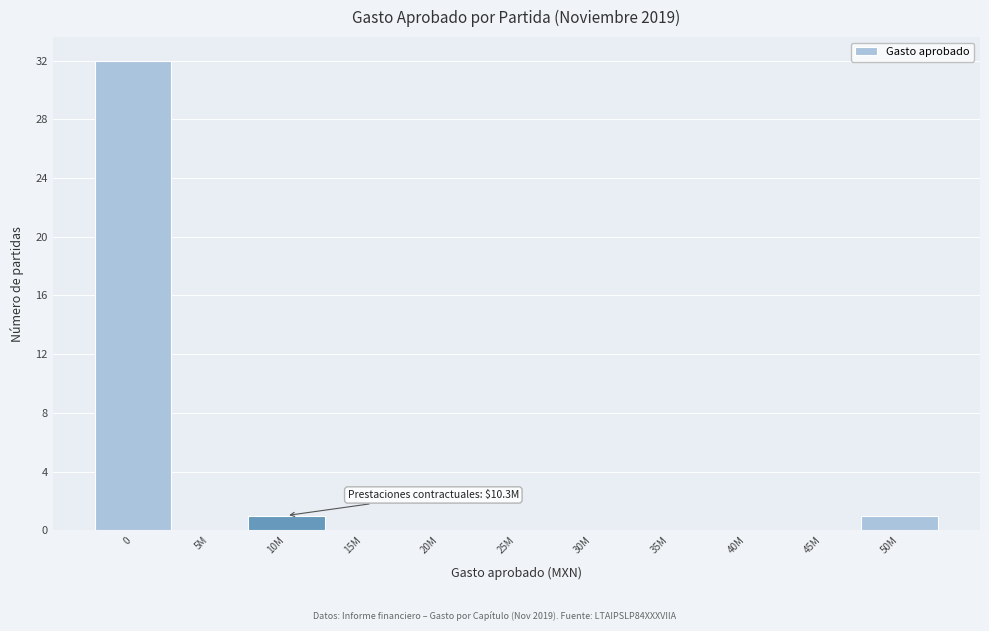

Reading right to left, transcribe all the data shown in this chart.

50M=1	45M=0	40M=0	35M=0	30M=0	25M=0	20M=0	15M=0	10M=1	5M=0	0=32